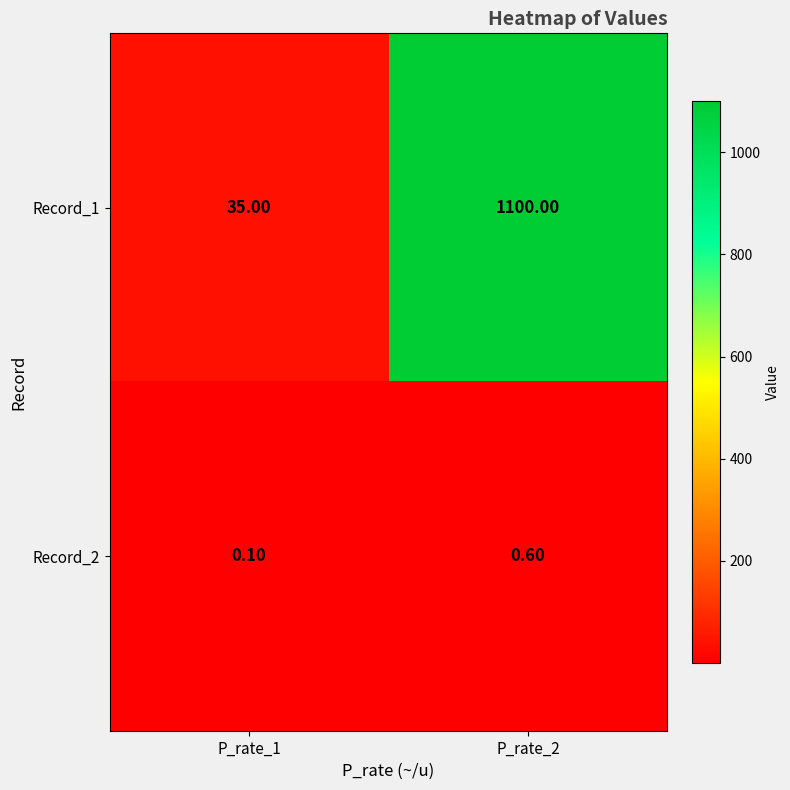

List the series in order of their overall mean, highest first.

Record_1, Record_2